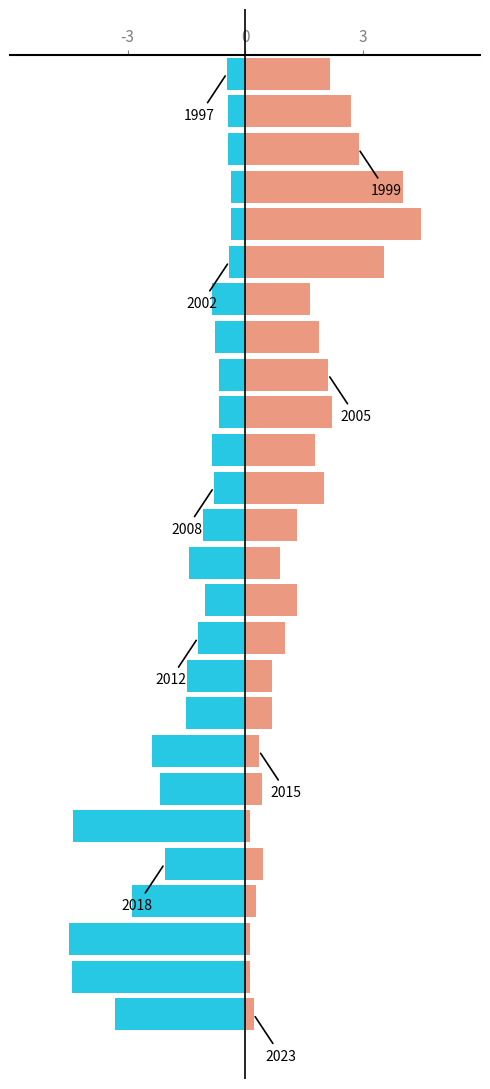

What is the value of the Position Girls bar at the 12th from the left?

-1.0